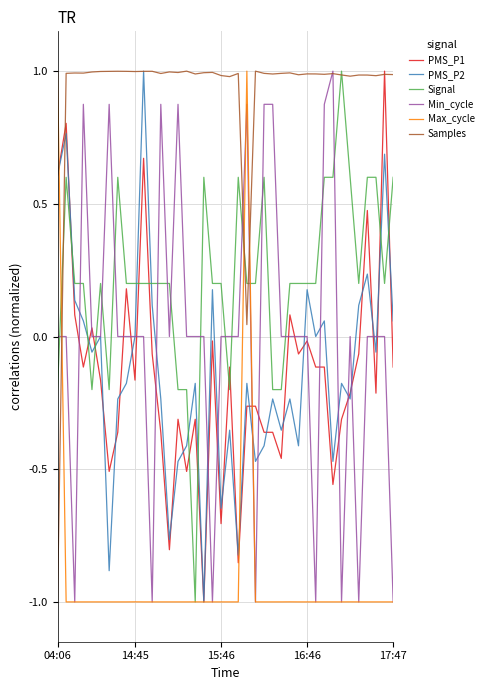

True or false: Signal and PMS_P1 cross at least once.

True